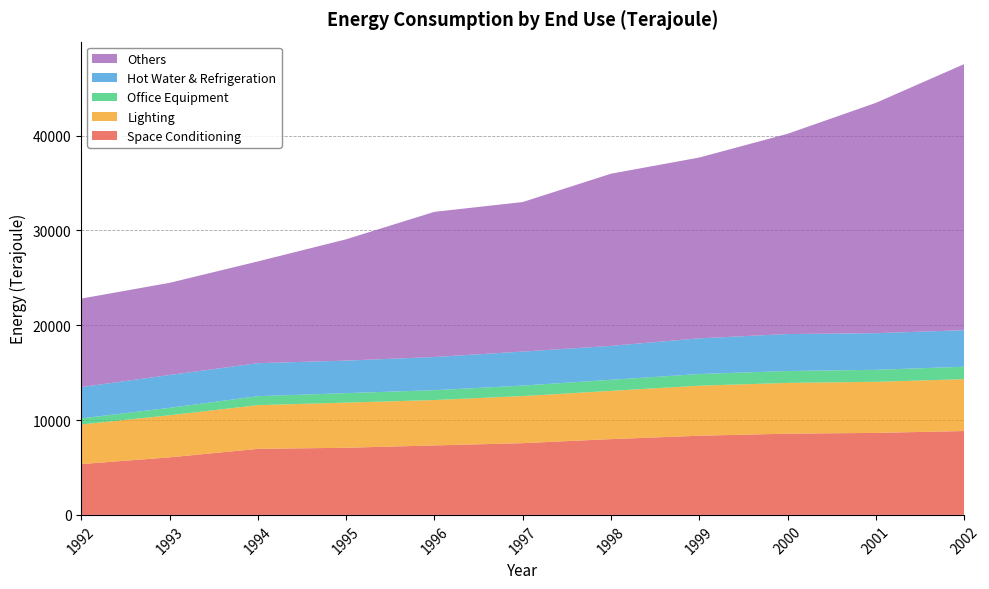

Reading right to left, list all the values displayed in this chart.

Space Conditioning: 8846	8652	8569	8351	7995	7568	7329	7084	6967	6068	5362
Lighting: 5472	5386	5354	5280	5088	4967	4786	4761	4610	4442	4172
Office Equipment: 1314	1265	1256	1229	1169	1106	1041	999	947	782	646
Hot Water & Refrigeration: 3850	3866	3899	3765	3578	3588	3499	3432	3479	3466	3304
Others: 28064	24291	21120	19071	18158	15771	15312	12794	10734	9720	9333